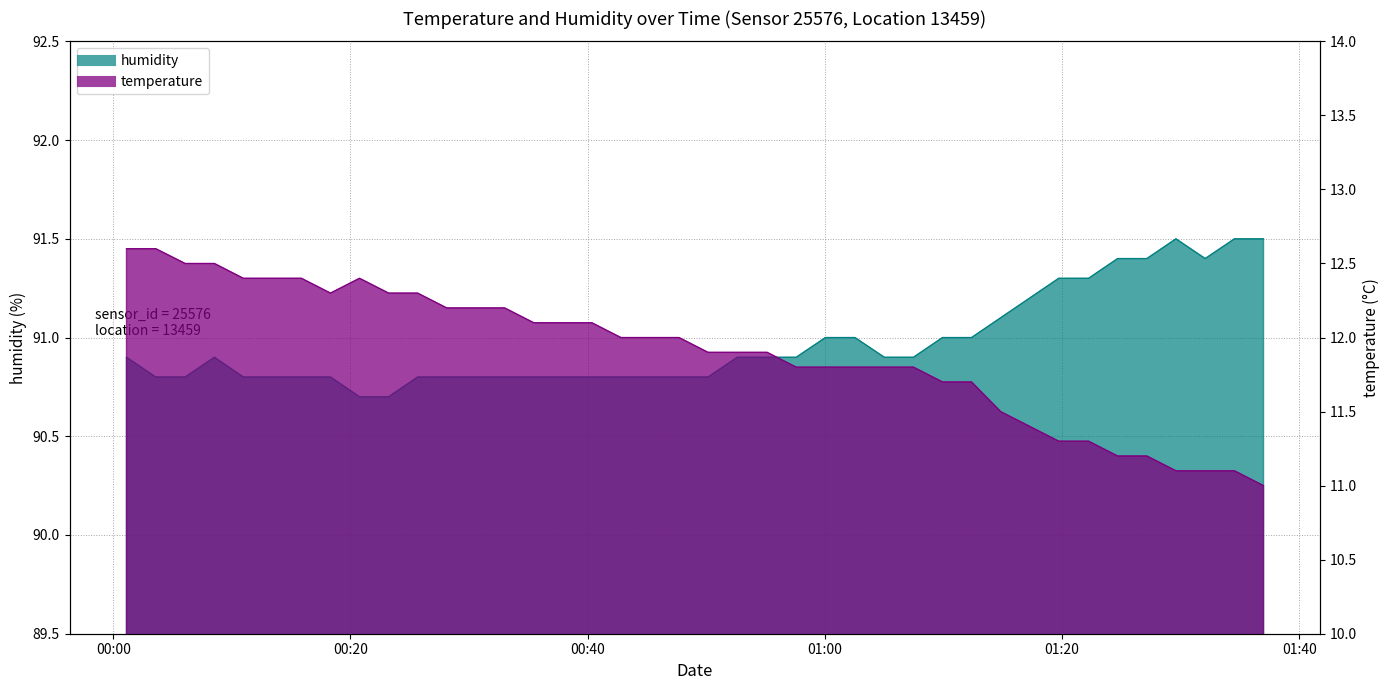

What is the maximum value for humidity?

91.5